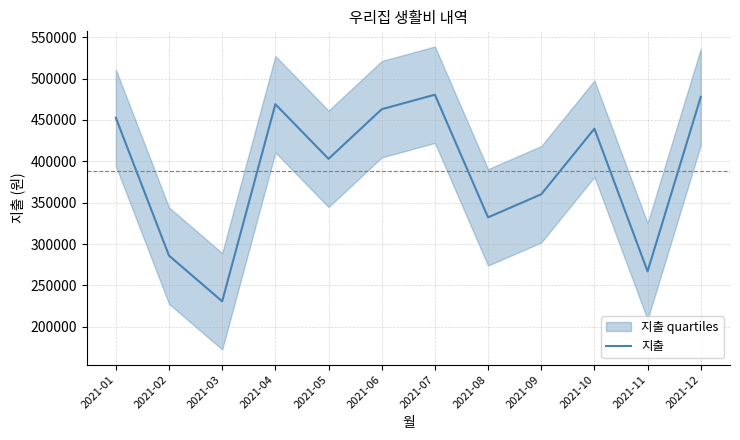

What is the maximum value shown in the chart?

480505